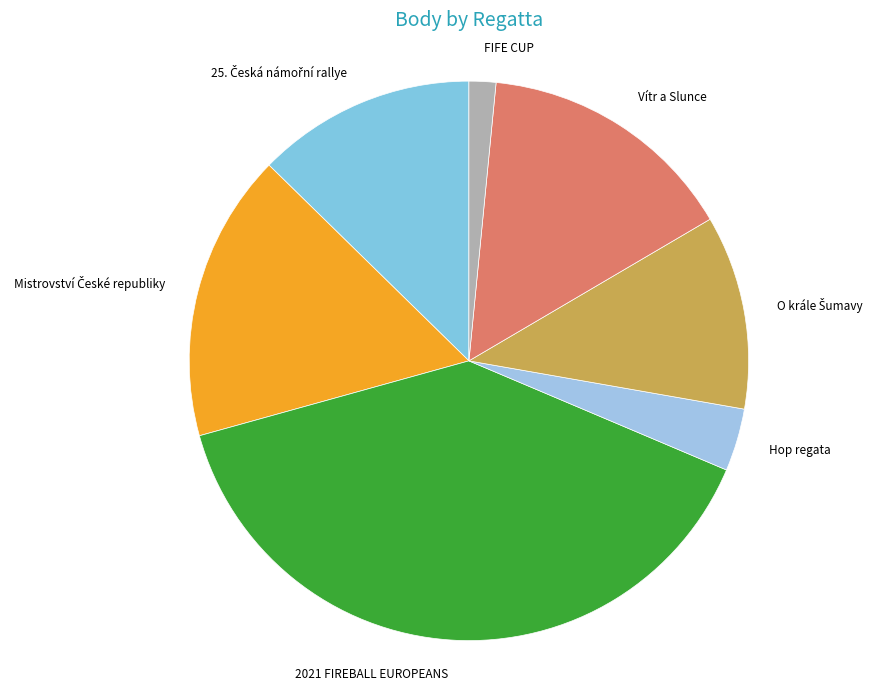

Between Vítr a Slunce and Hop regata, which is larger?

Vítr a Slunce